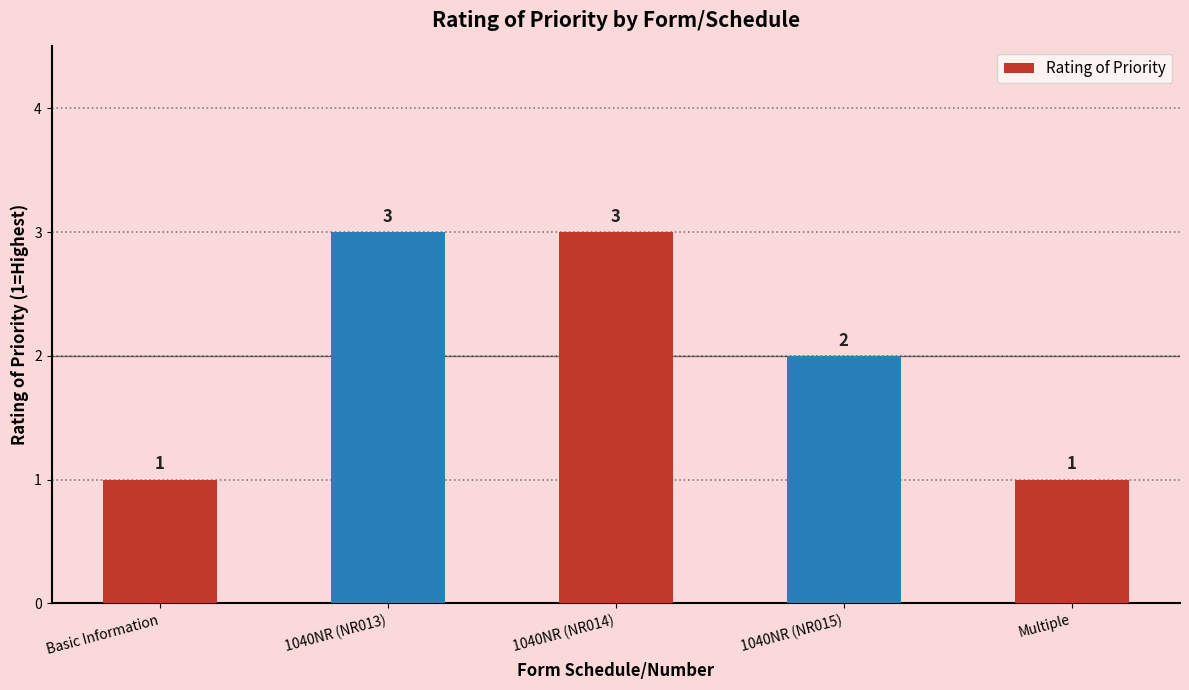

What position from the right is 1040NR (NR015)?

2